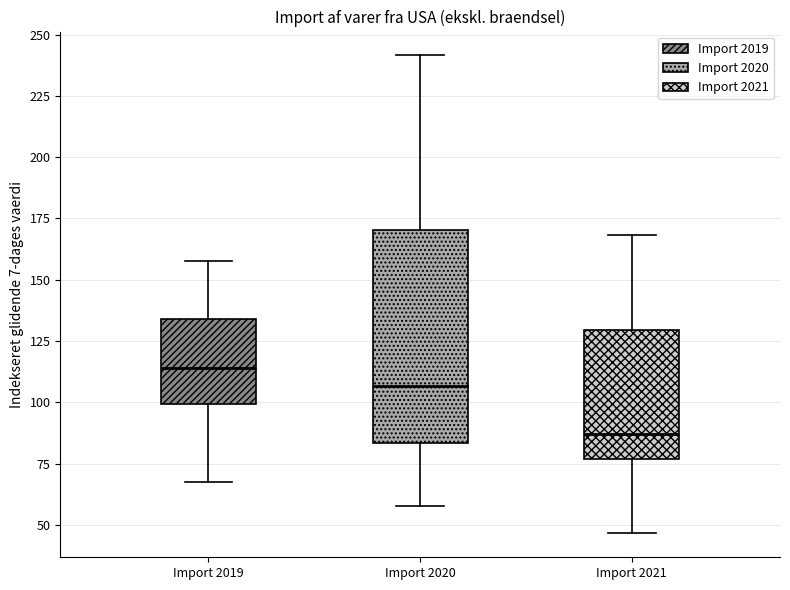

Reading left to right, transcribe this box plot: for each box, give where its median line is, the range the box spans, and where its two whiskers end, as read against the y-axis. The values are not printed on the chart, so give them approximately, as read against the axis.

Import 2019: median 115, box 100 to 135, whiskers 70 to 160
Import 2020: median 105, box 85 to 170, whiskers 60 to 240
Import 2021: median 85, box 75 to 130, whiskers 45 to 170